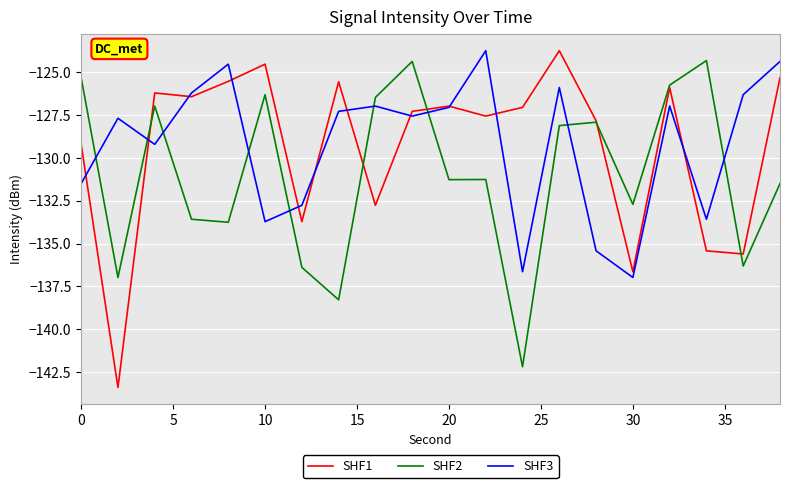

At how many categories does at least one series exceed -126?

10